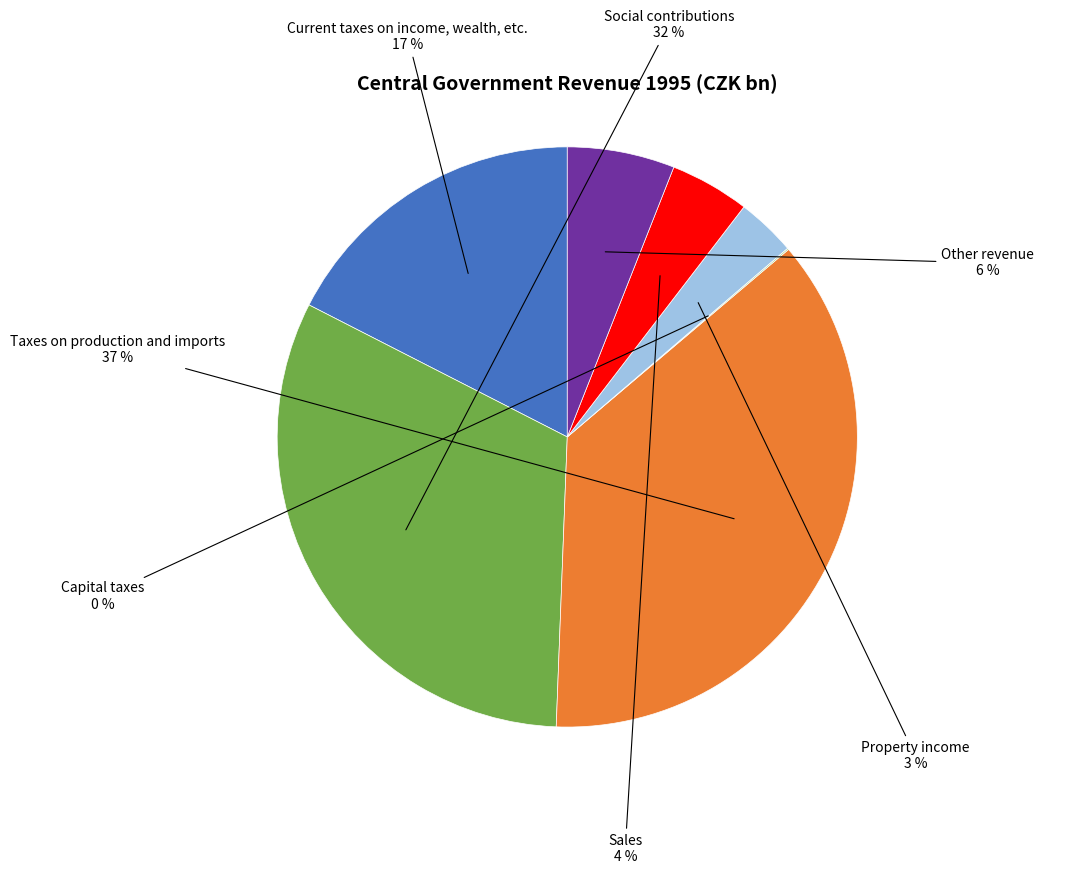

Which category has the biggest portion of the pie?

Taxes on production and imports